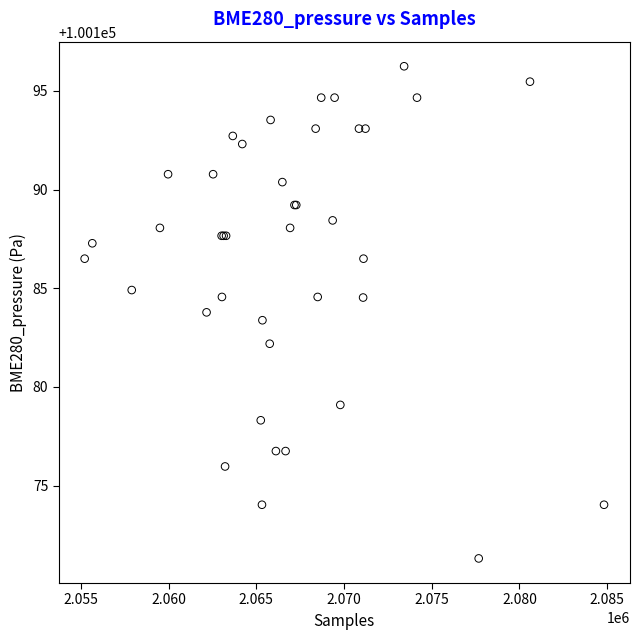

What Y value in the scatter plot is closest to 100183?

100183.4